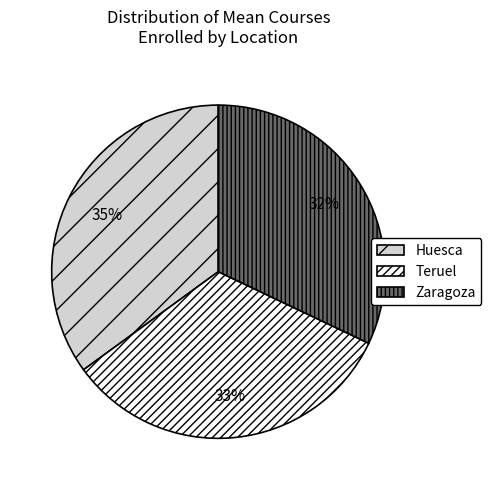

Approximately how many times larger is the value at Teruel compared to Huesca?

0.9